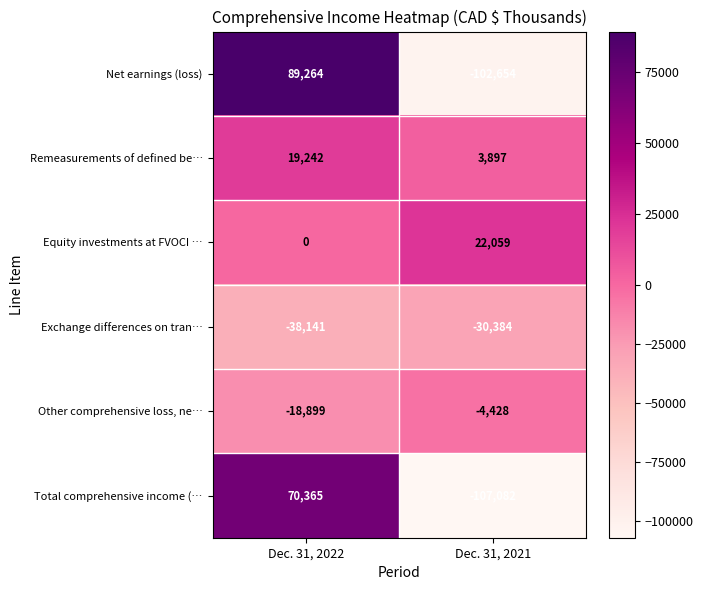

Which category has the lowest value across all series?

Dec. 31, 2021